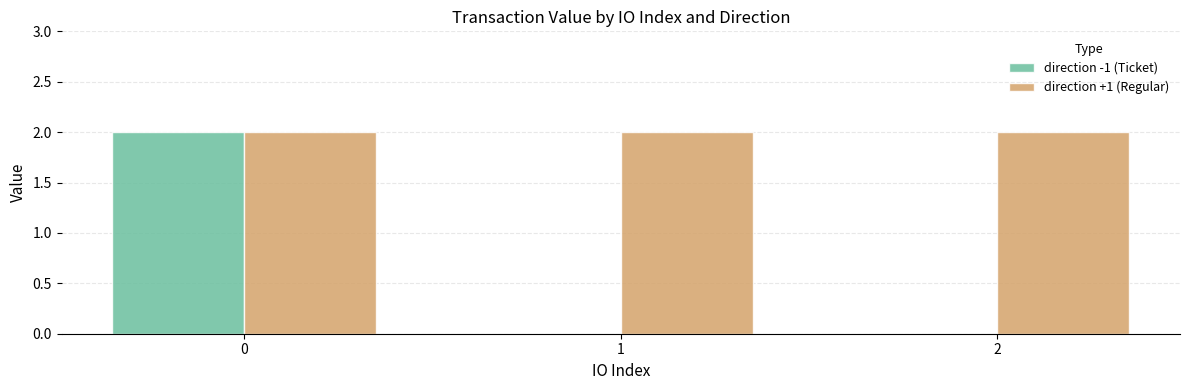

What is the greatest value displayed?

2.0